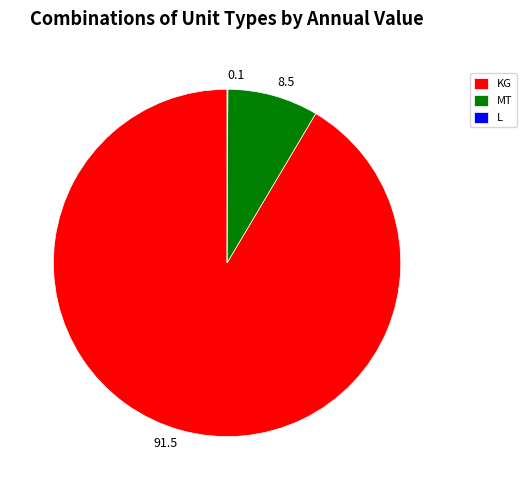

True or false: 8.5 accounts for 8% of the total.

True